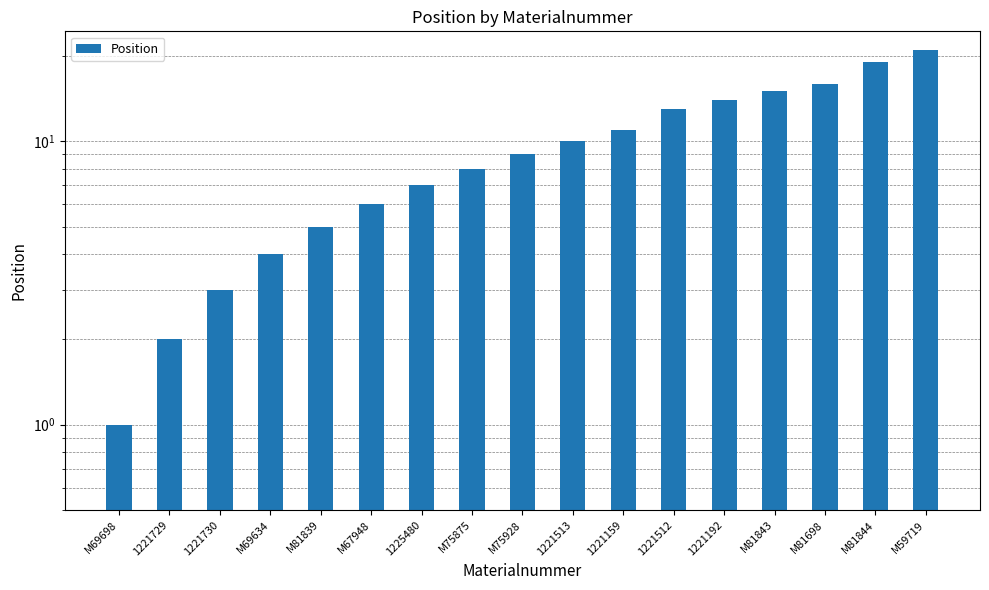

Does the chart contain stacked bars?

No